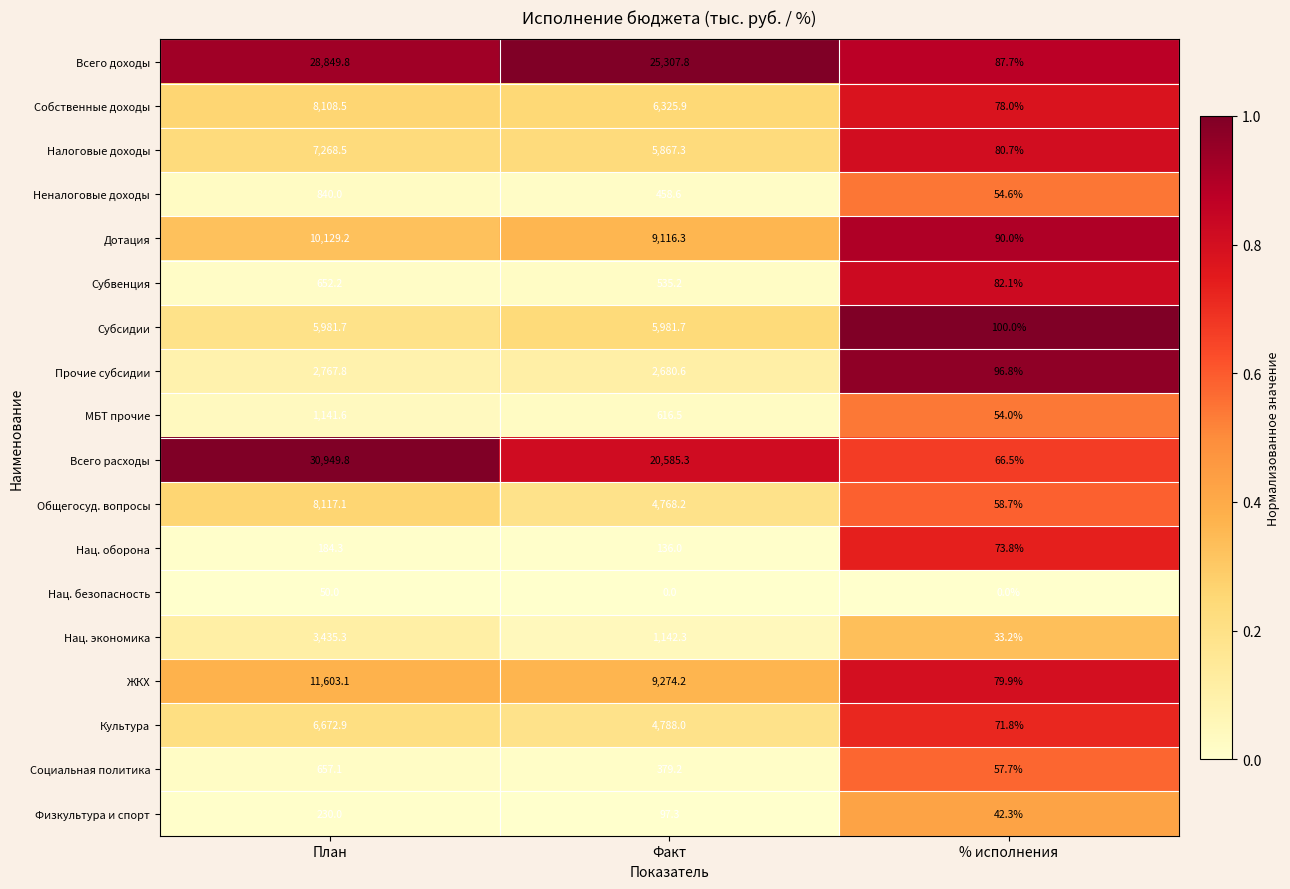

At План, list the series in order from smallest to largest.

Нац. безопасность, Нац. оборона, Физкультура и спорт, Субвенция, Социальная политика, Неналоговые доходы, МБТ прочие, Прочие субсидии, Нац. экономика, Субсидии, Культура, Налоговые доходы, Собственные доходы, Общегосуд. вопросы, Дотация, ЖКХ, Всего доходы, Всего расходы